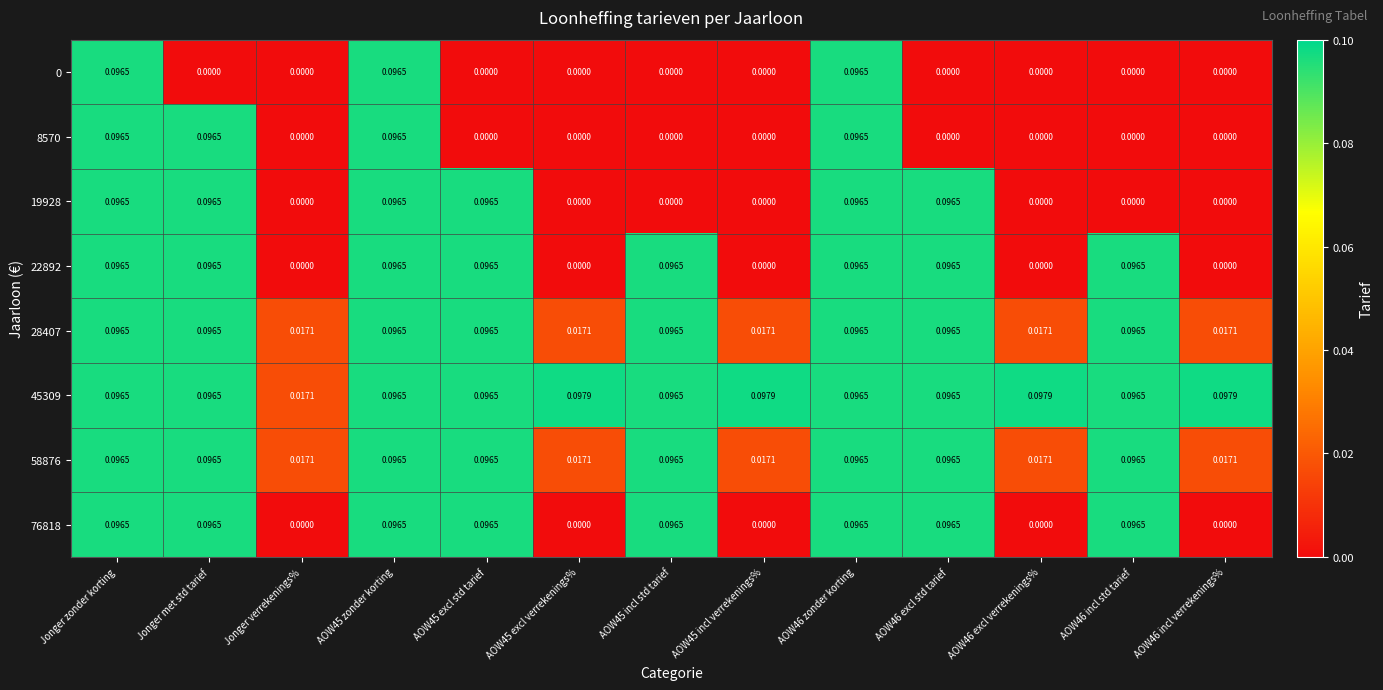

Count the number of data series in this chart.

8